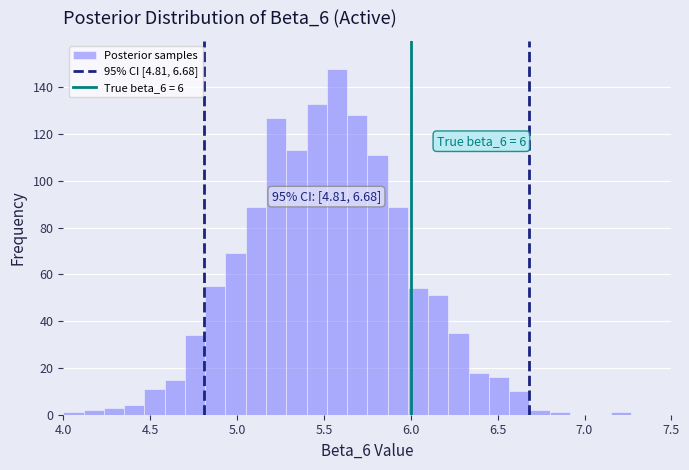

Around what value on the x-axis is the tallest bar? Give the approximate position of its centre, as read against the axis.

5.60